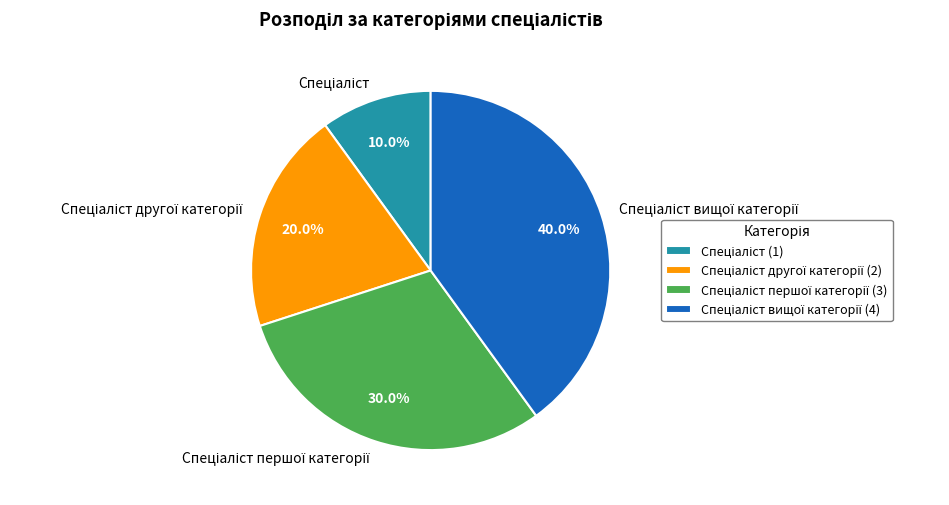

Does any single category account for the majority?

No